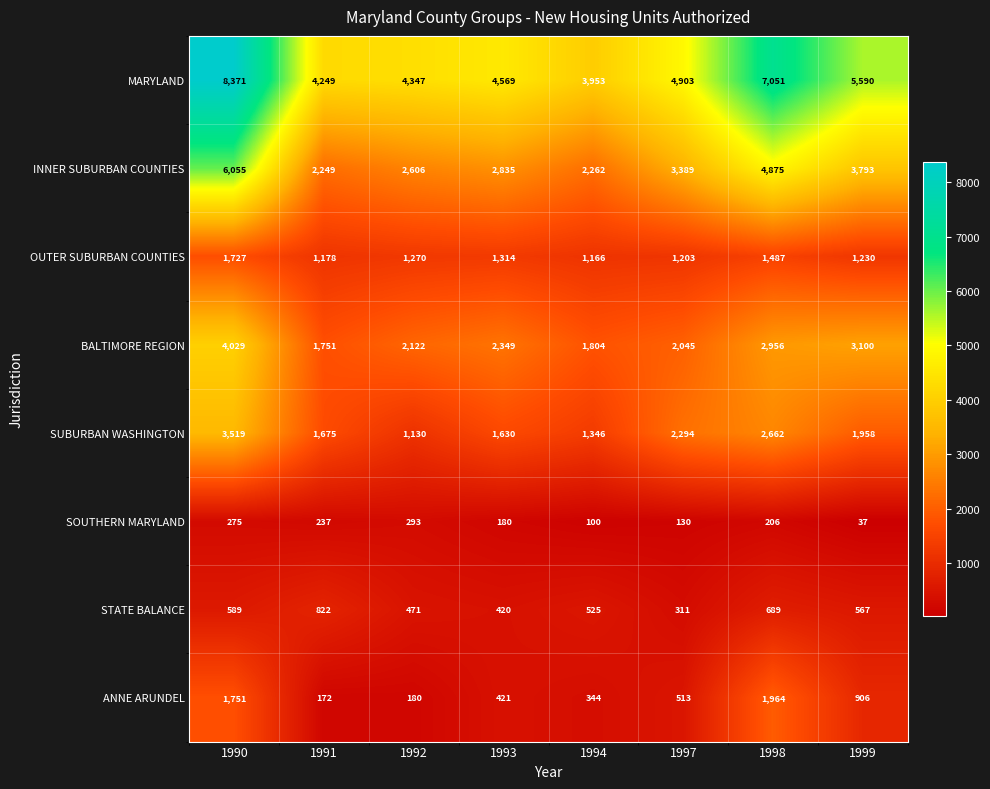

Which series has the largest total across all categories?

MARYLAND